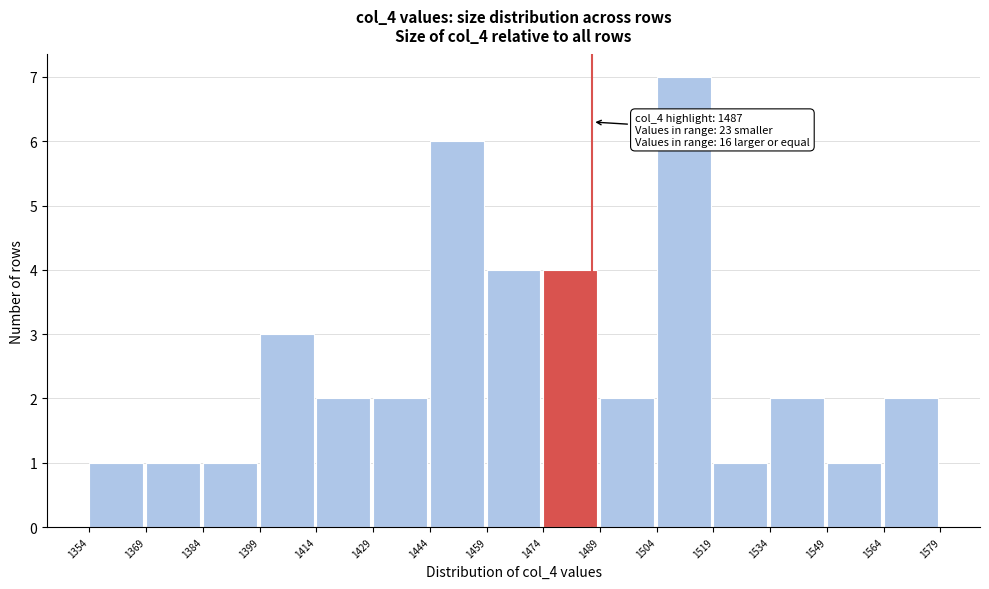

Over which range of the x-axis is the bar tallest?

1504 to 1519